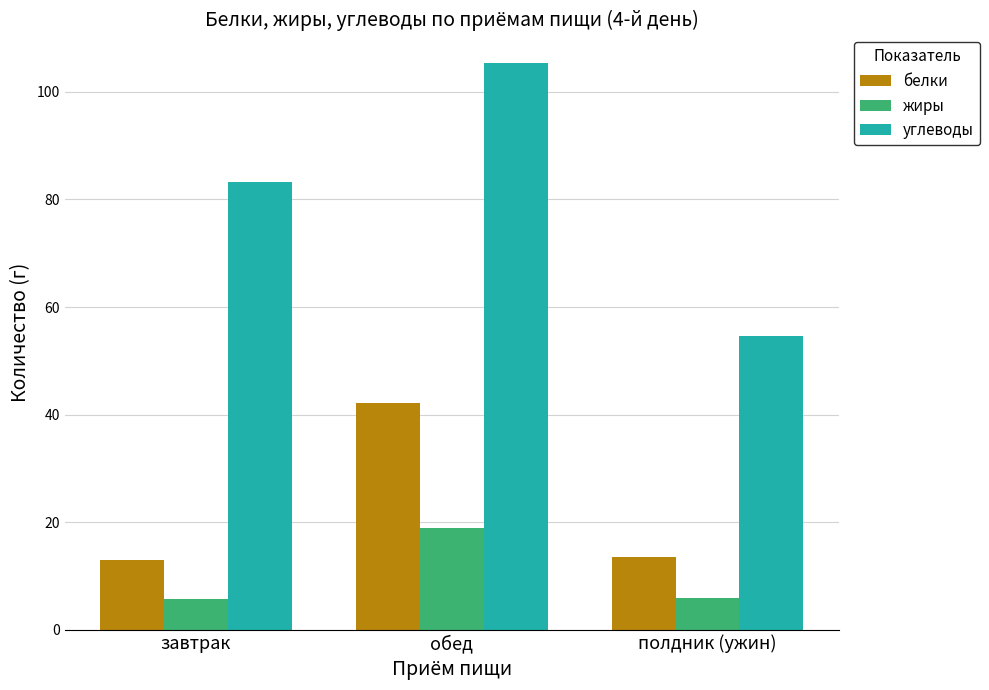

What is the difference between the highest and lowest values at полдник (ужин)?

48.8